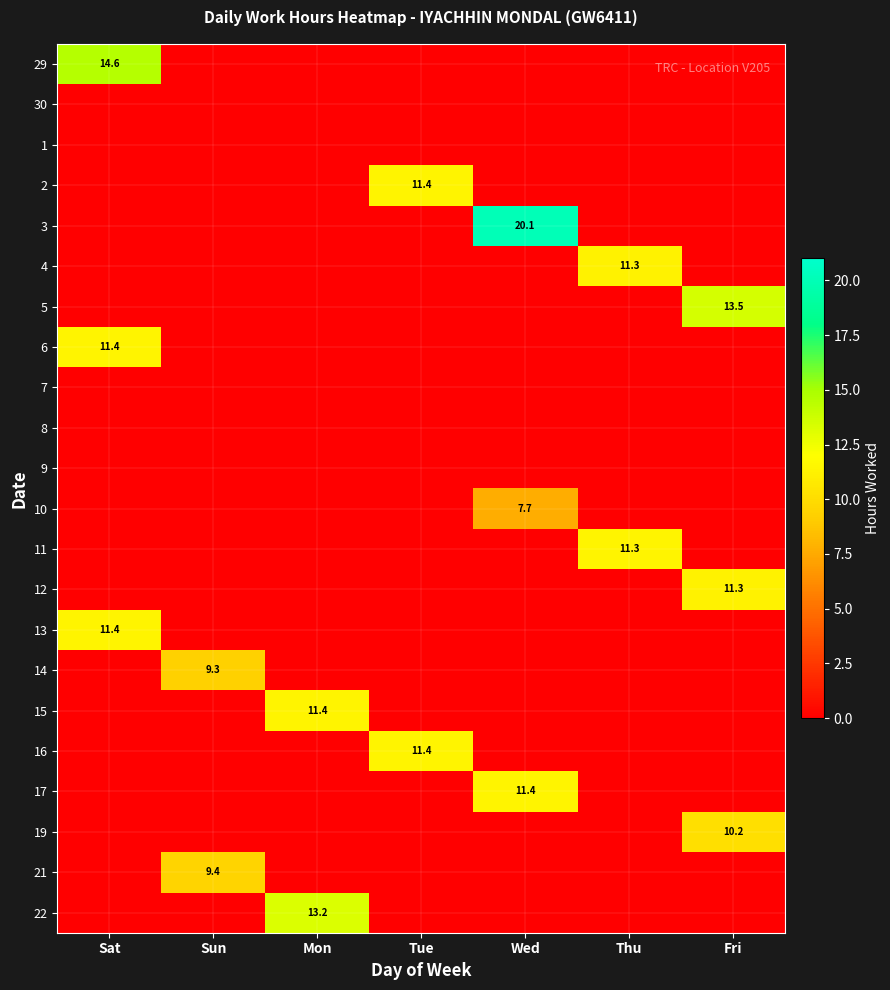

The value of 16 at Tue is 11.4. True or false?

True